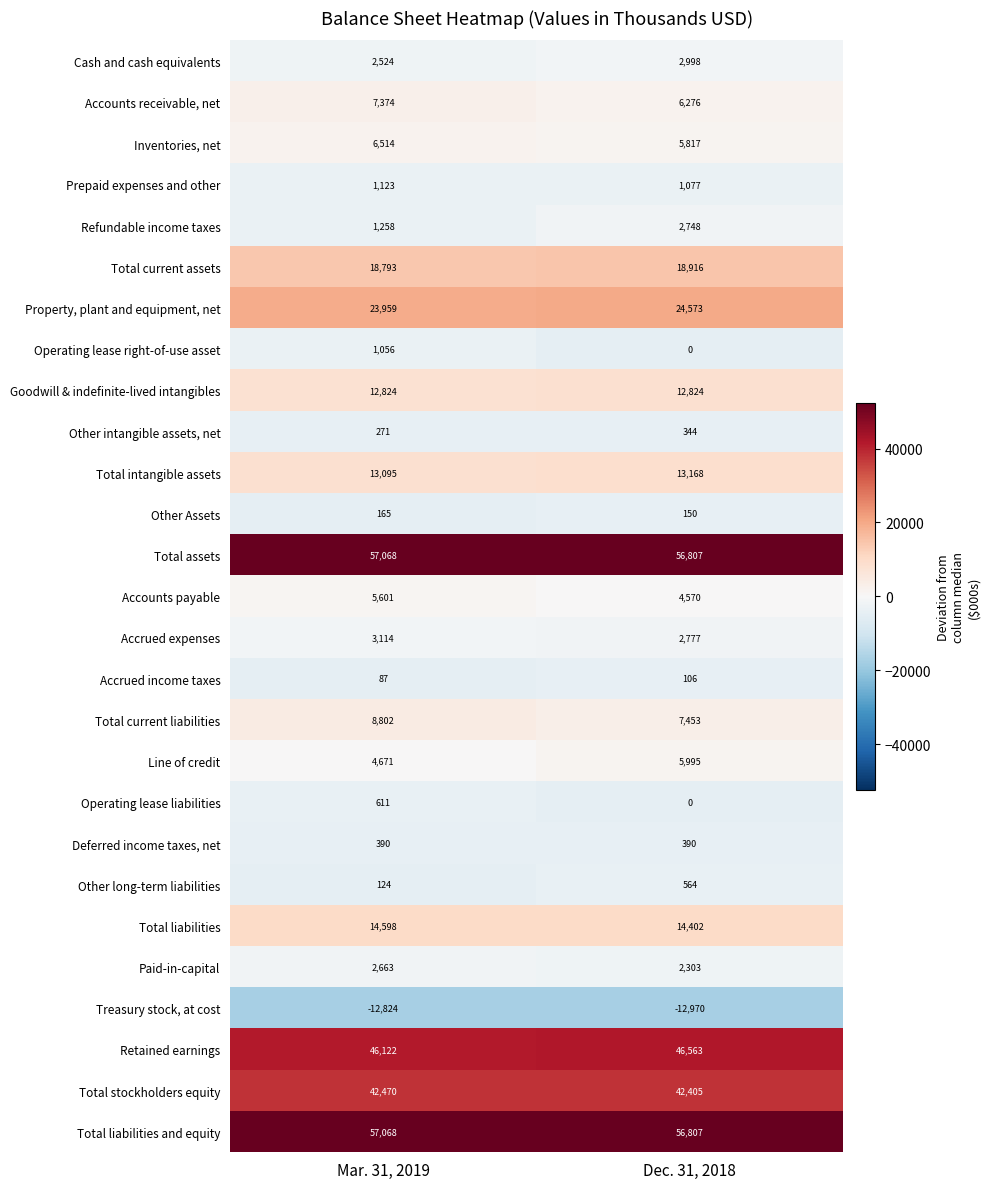

What is the total value across all series at Mar. 31, 2019?

319521